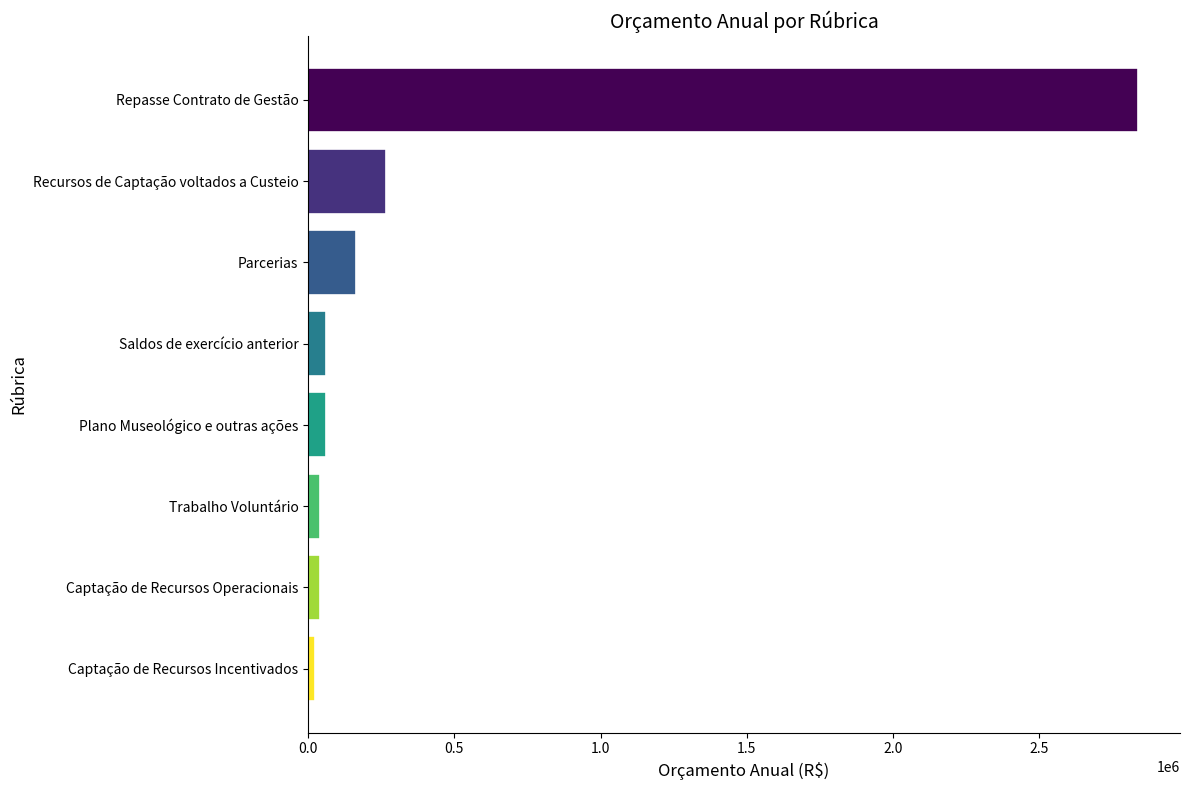

What is the sum of the values at Saldos de exercício anterior and Repasse Contrato de Gestão?

2900661